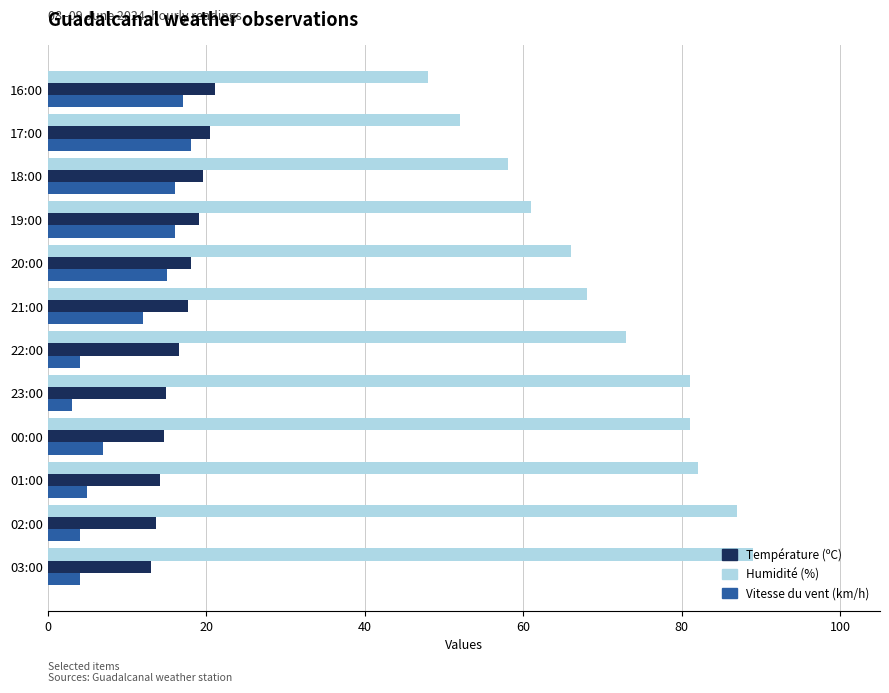

At how many categories does at least one series exceed 83?

2